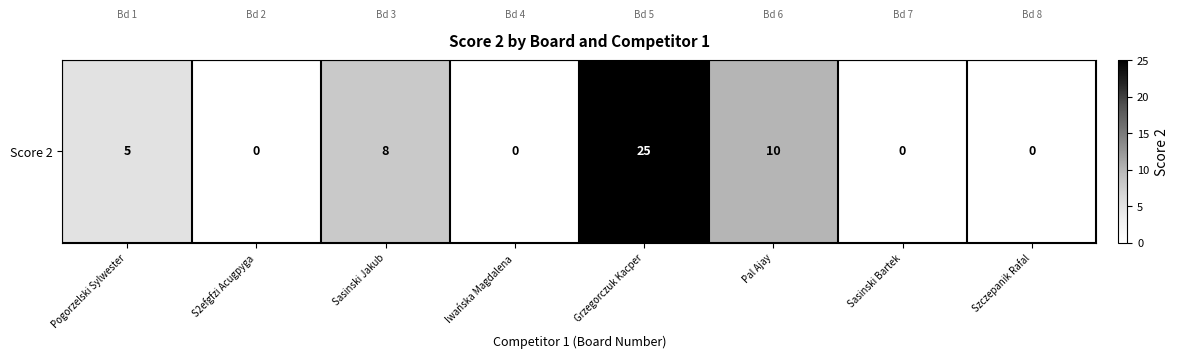

What is the difference between the second highest and second lowest values?

10